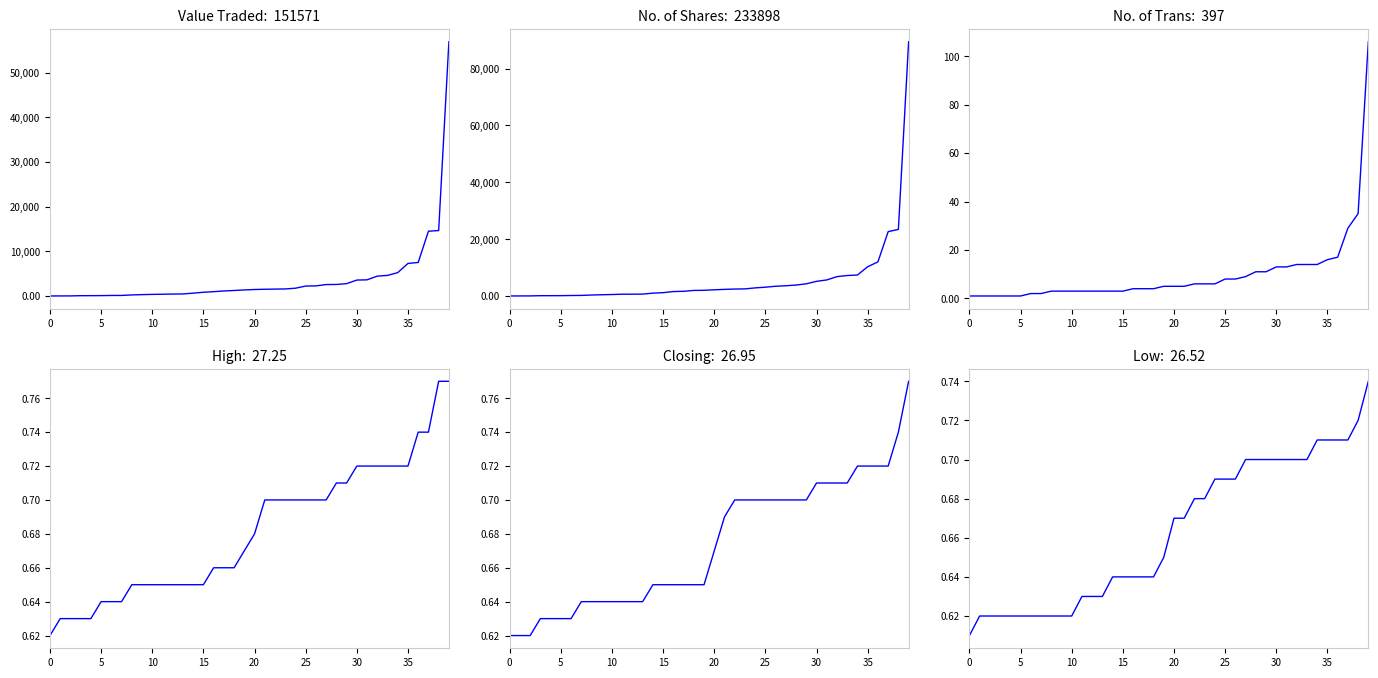

Reading left to right, what are all the values shown in this chart?

Value Traded: 4.0	16.0	22.0	68.0	76.0	85.0	123.0	126.0	241.0	307.0	362.0	399.0	434.0	458.0	640.0	838.0	970.0	1121.0	1237.0	1355.0	1456.0	1509.0	1550.0	1579.0	1746.0	2228.0	2263.0	2563.0	2583.0	2769.0	3570.0	3621.0	4450.0	4612.0	5239.0	7294.0	7512.0	14515.0	14664.0	56966.0
No. of Shares: 5.0	23.0	30.0	108.0	109.0	120.0	175.0	200.0	344.0	438.0	518.0	633.0	634.0	662.0	1000.0	1175.0	1562.0	1647.0	1958.0	2000.0	2178.0	2330.0	2439.0	2500.0	2850.0	3100.0	3430.0	3600.0	3855.0	4288.0	5157.0	5646.0	6815.0	7200.0	7380.0	10300.0	11991.0	22626.0	23430.0	89442.0
No. of Trans: 1.0	1.0	1.0	1.0	1.0	1.0	2.0	2.0	3.0	3.0	3.0	3.0	3.0	3.0	3.0	3.0	4.0	4.0	4.0	5.0	5.0	5.0	6.0	6.0	6.0	8.0	8.0	9.0	11.0	11.0	13.0	13.0	14.0	14.0	14.0	16.0	17.0	29.0	35.0	106.0
High: 0.6	0.6	0.6	0.6	0.6	0.6	0.6	0.6	0.7	0.7	0.7	0.7	0.7	0.7	0.7	0.7	0.7	0.7	0.7	0.7	0.7	0.7	0.7	0.7	0.7	0.7	0.7	0.7	0.7	0.7	0.7	0.7	0.7	0.7	0.7	0.7	0.7	0.7	0.8	0.8
Closing: 0.6	0.6	0.6	0.6	0.6	0.6	0.6	0.6	0.6	0.6	0.6	0.6	0.6	0.6	0.7	0.7	0.7	0.7	0.7	0.7	0.7	0.7	0.7	0.7	0.7	0.7	0.7	0.7	0.7	0.7	0.7	0.7	0.7	0.7	0.7	0.7	0.7	0.7	0.7	0.8
Low: 0.6	0.6	0.6	0.6	0.6	0.6	0.6	0.6	0.6	0.6	0.6	0.6	0.6	0.6	0.6	0.6	0.6	0.6	0.6	0.7	0.7	0.7	0.7	0.7	0.7	0.7	0.7	0.7	0.7	0.7	0.7	0.7	0.7	0.7	0.7	0.7	0.7	0.7	0.7	0.7